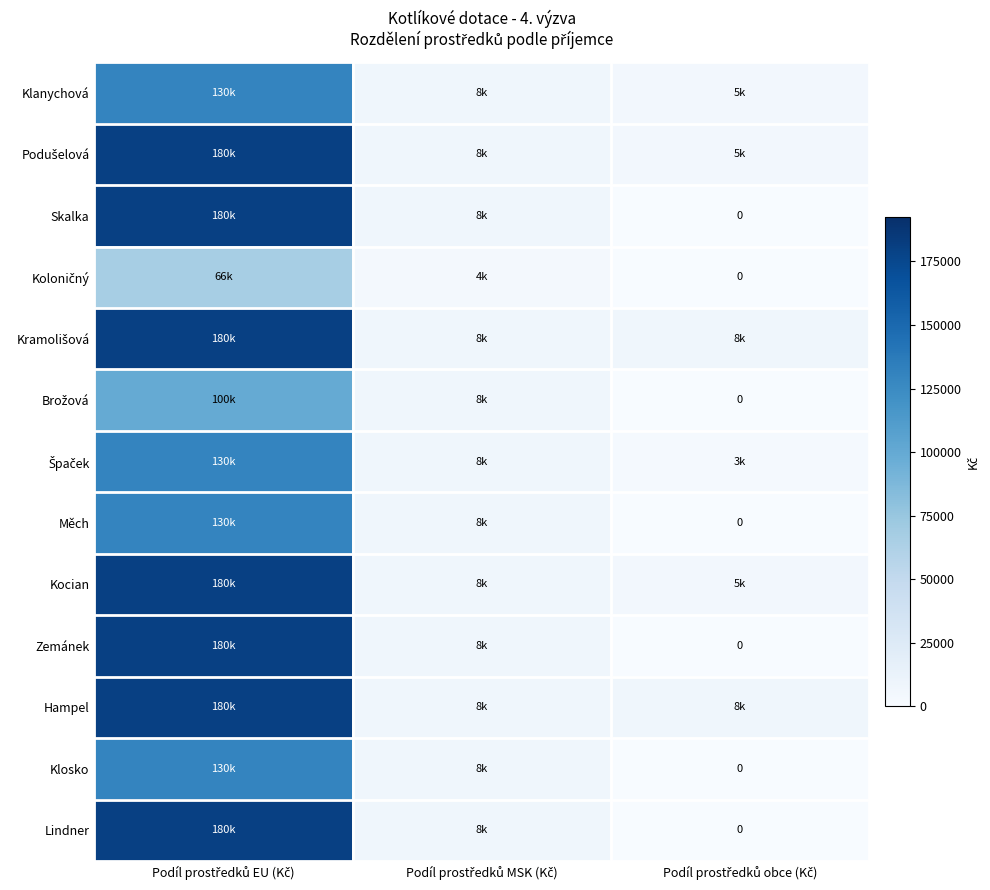

Rank the series by their maximum value, from lowest to highest.

Koloničný, Brožová, Klanychová, Špaček, Měch, Klosko, Podušelová, Skalka, Kramolišová, Kocian, Zemánek, Hampel, Lindner